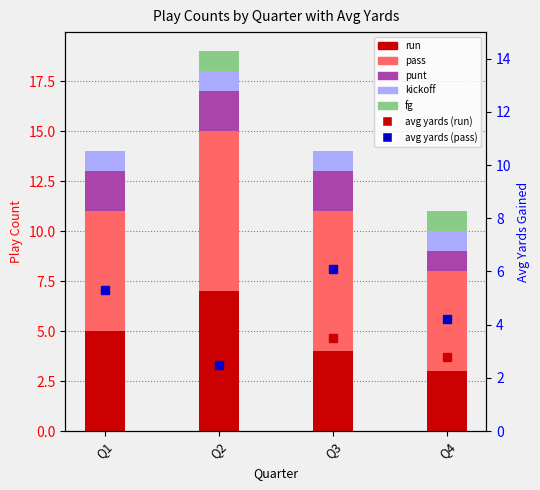

The pass series shows 9 at Q4. True or false?

False